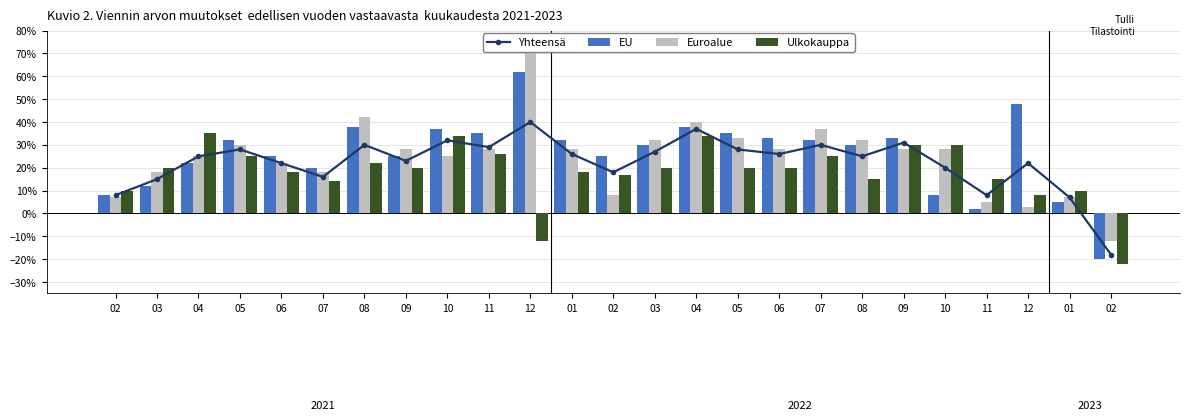

What are all the series names shown in the legend?

Yhteensä, EU, Euroalue, Ulkokauppa